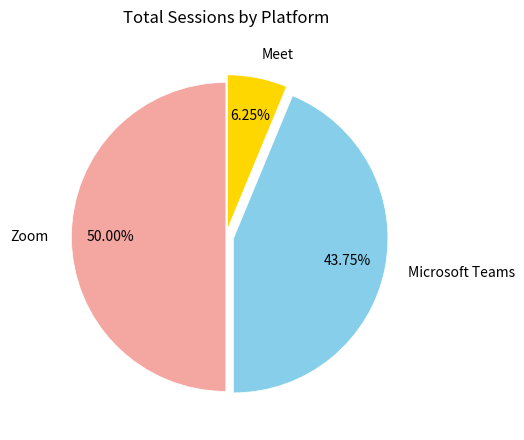

To the nearest percent, what percentage of the pie is Meet?

6%